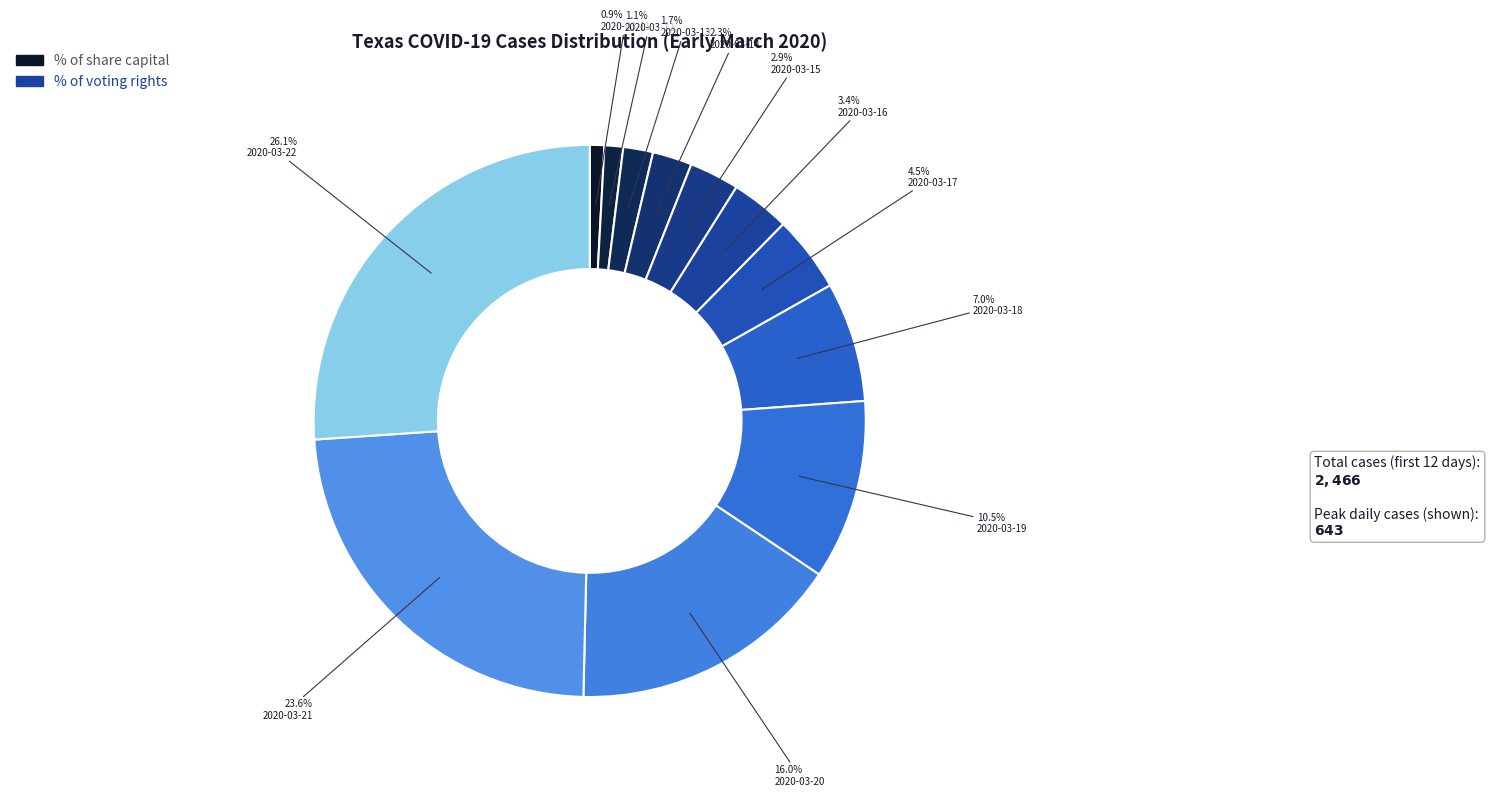

What portion of the pie excludes 2020-03-12?

98.9%